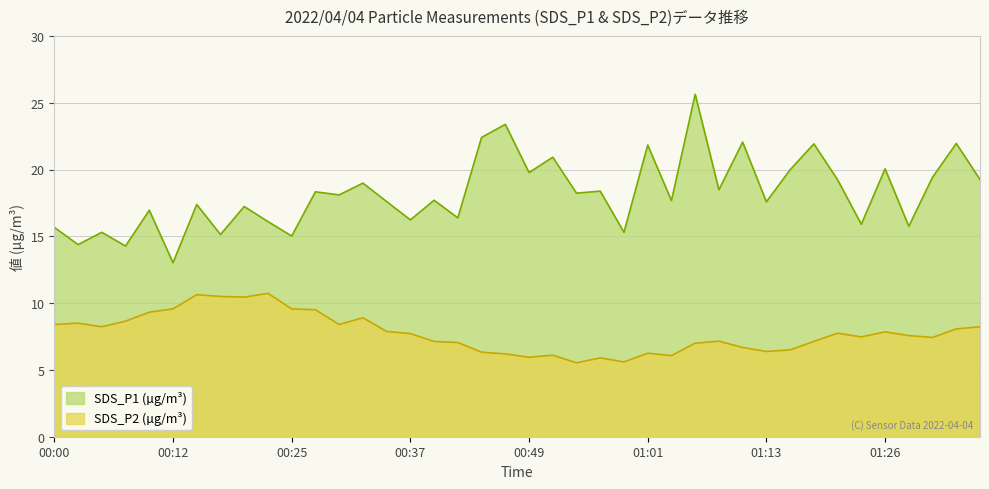

Which category has the lowest value across all series?

00:54